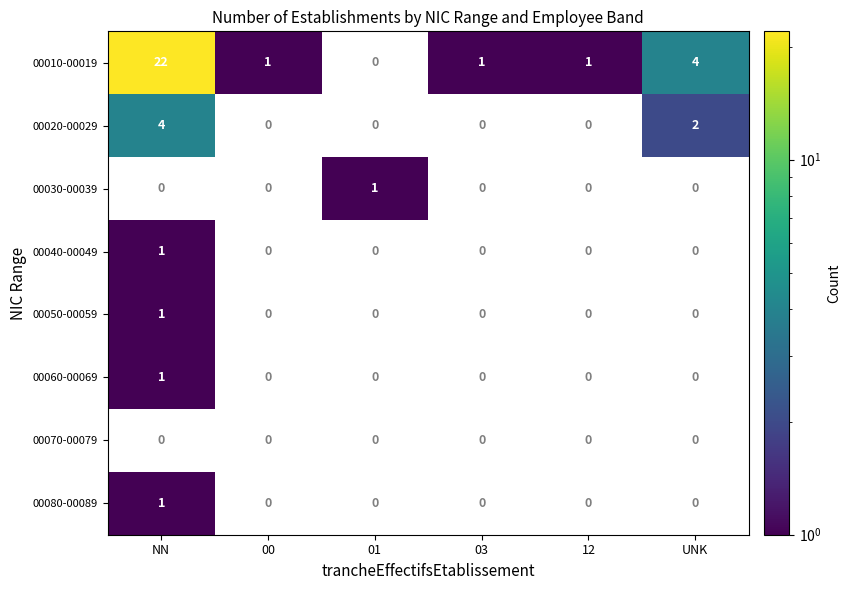

Count the number of categories in the chart.

6